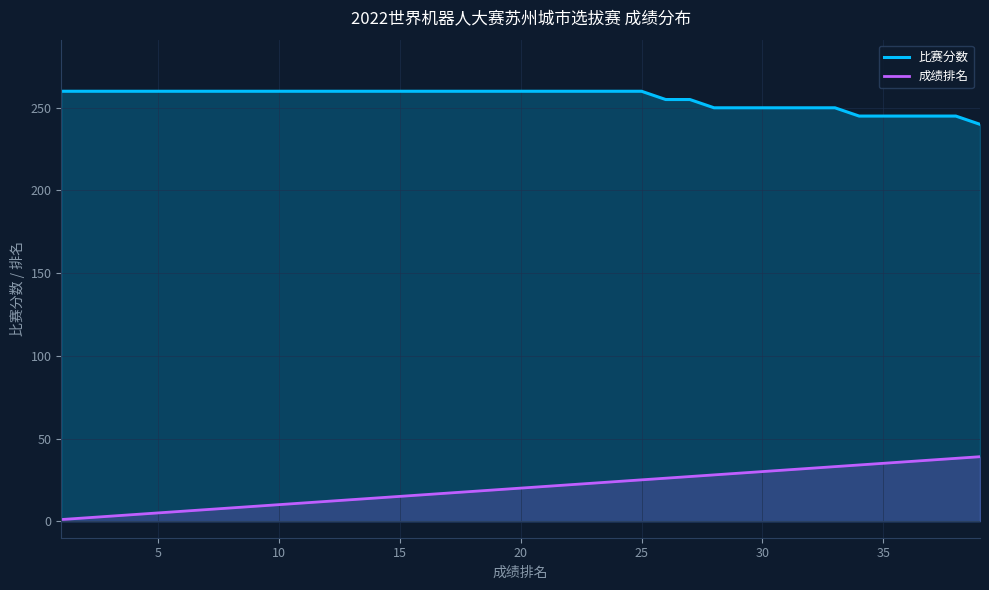

What is the lowest value of the 成绩排名 series?

1